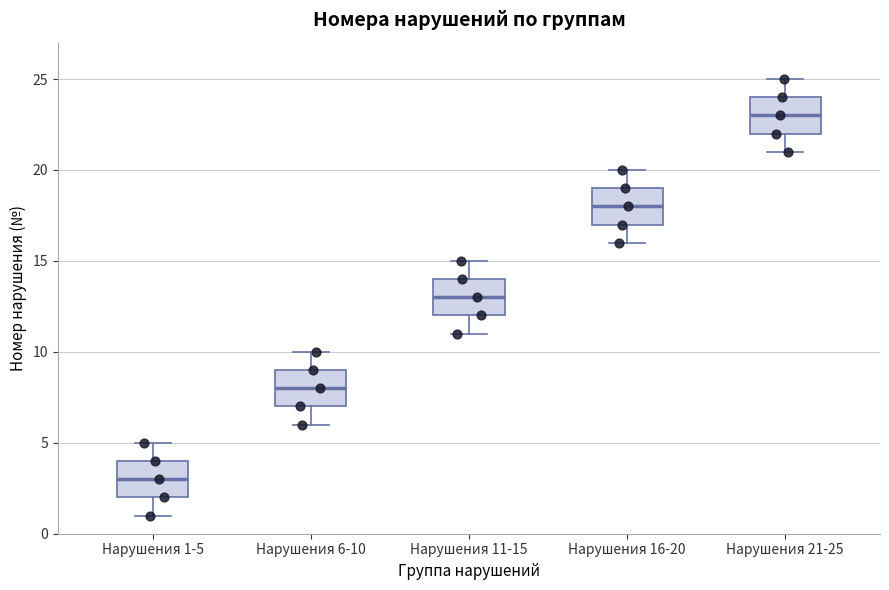

Where does the upper whisker of the box for Нарушения 1-5 end on the y-axis? The values are not printed on the chart, so give them approximately, as read against the axis.

5